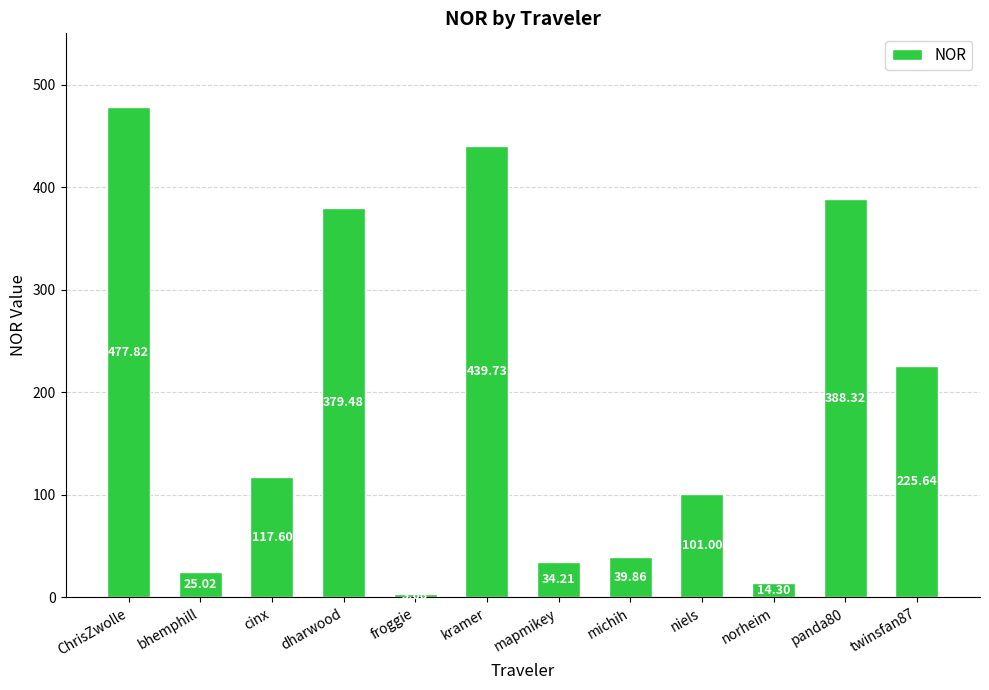

What is the change in value from bhemphill to michih?

+14.8